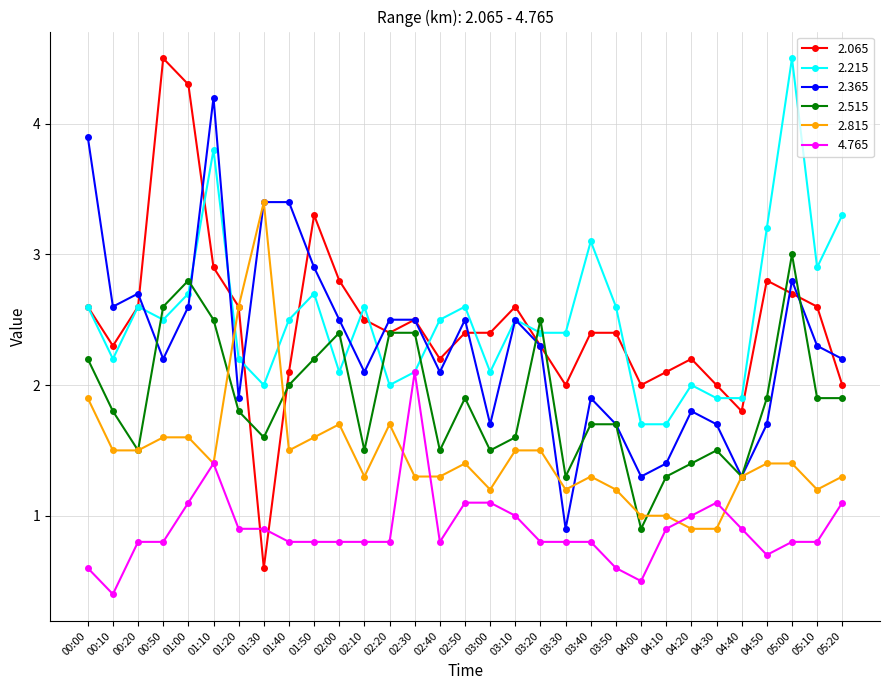

The value of 2.515 at 00:00 is 2.2. True or false?

True